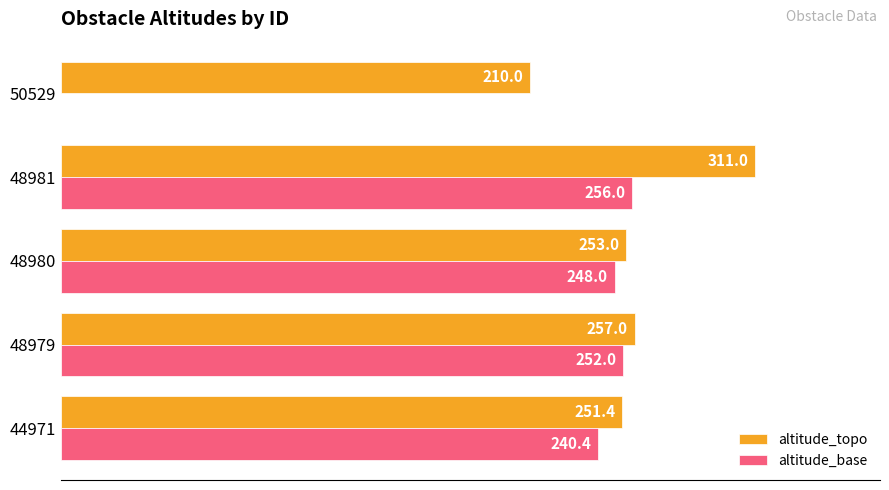

Which series has the largest total across all categories?

altitude_topo